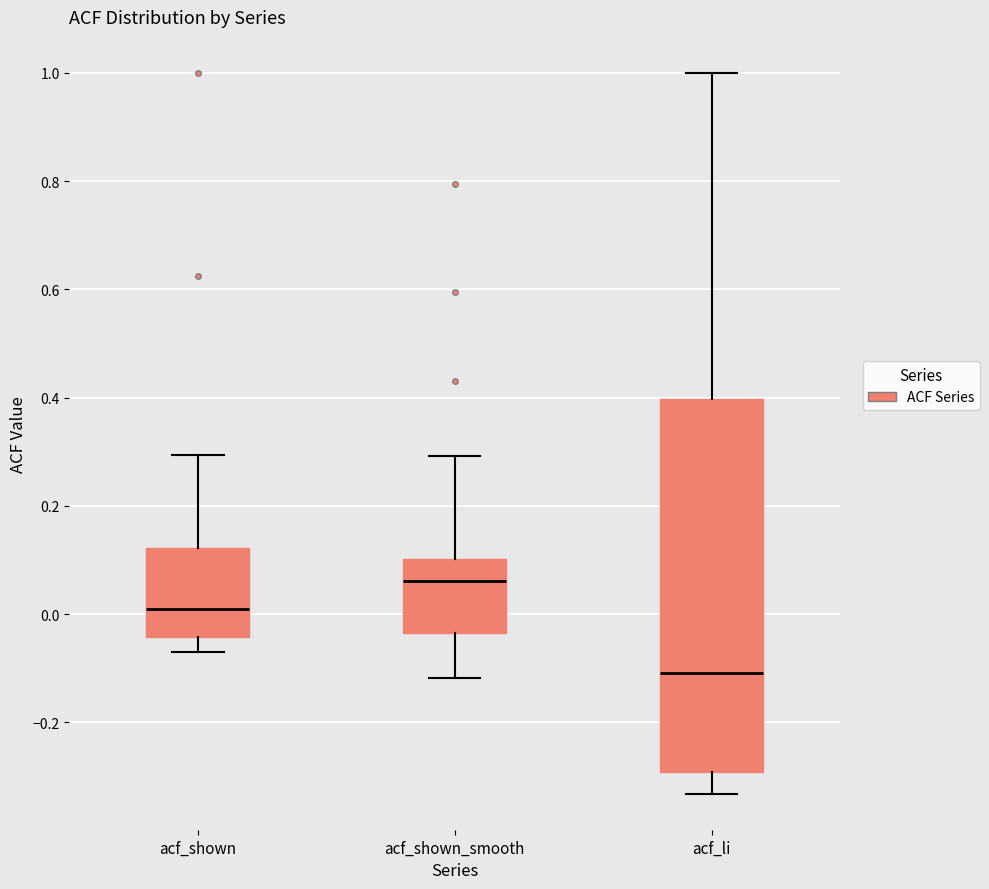

Reading left to right, transcribe this box plot: for each box, give where its median line is, the range the box spans, and where its two whiskers end, as read against the y-axis. The values are not printed on the chart, so give them approximately, as read against the axis.

acf_shown: median 0.00, box -0.04 to 0.12, whiskers -0.06 to 0.30
acf_shown_smooth: median 0.06, box -0.04 to 0.10, whiskers -0.12 to 0.30
acf_li: median -0.10, box -0.30 to 0.40, whiskers -0.34 to 1.00